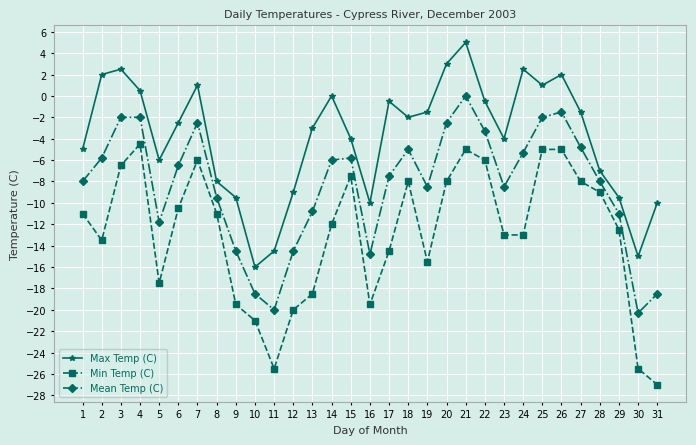

Rank the series by their average value, from lowest to highest.

Min Temp (C), Mean Temp (C), Max Temp (C)